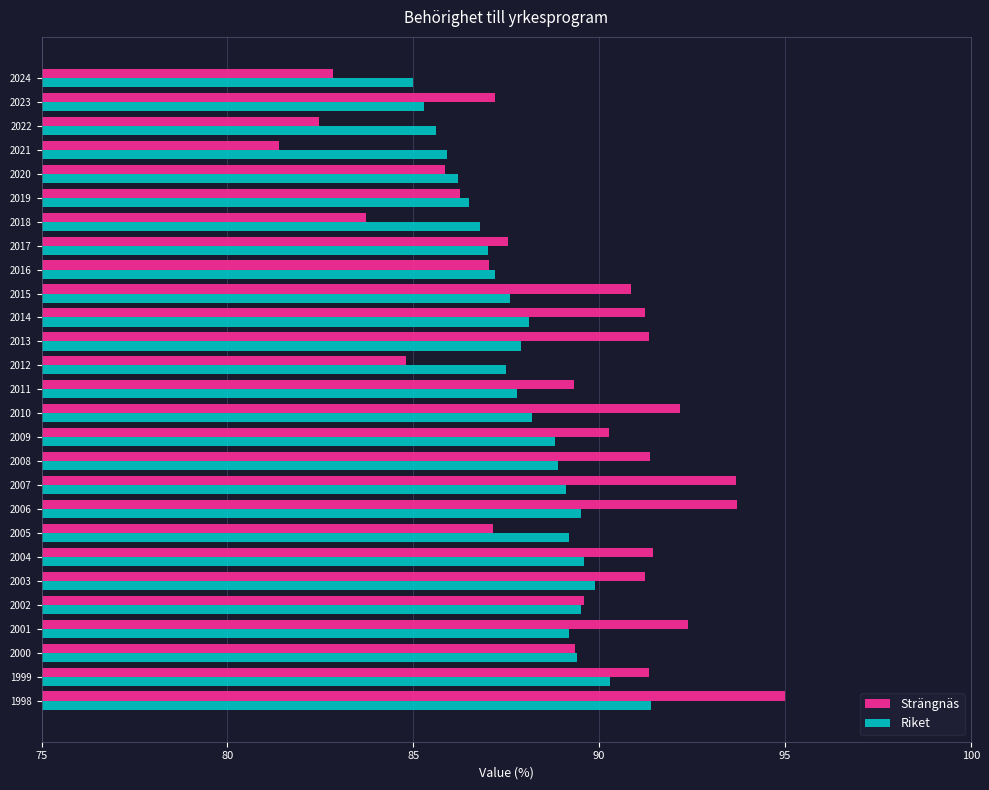

Where is Strängnäs nearest to the value 88?

2017